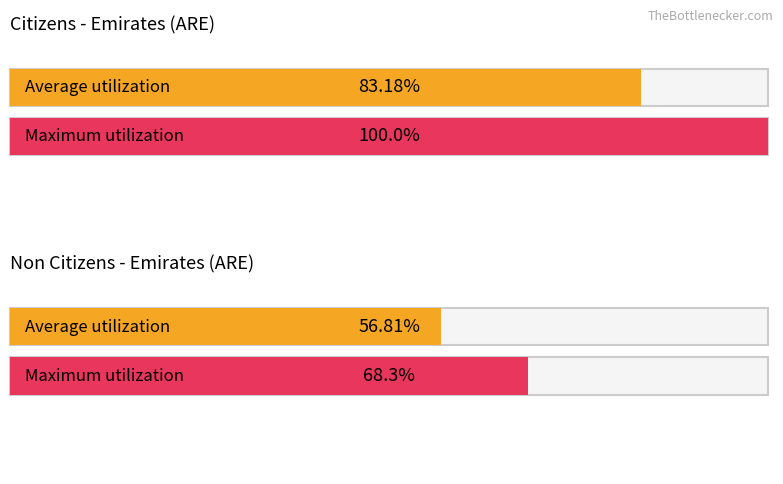

Rank the series at 65-69 from highest to lowest value.

Citizens, Non Citizens